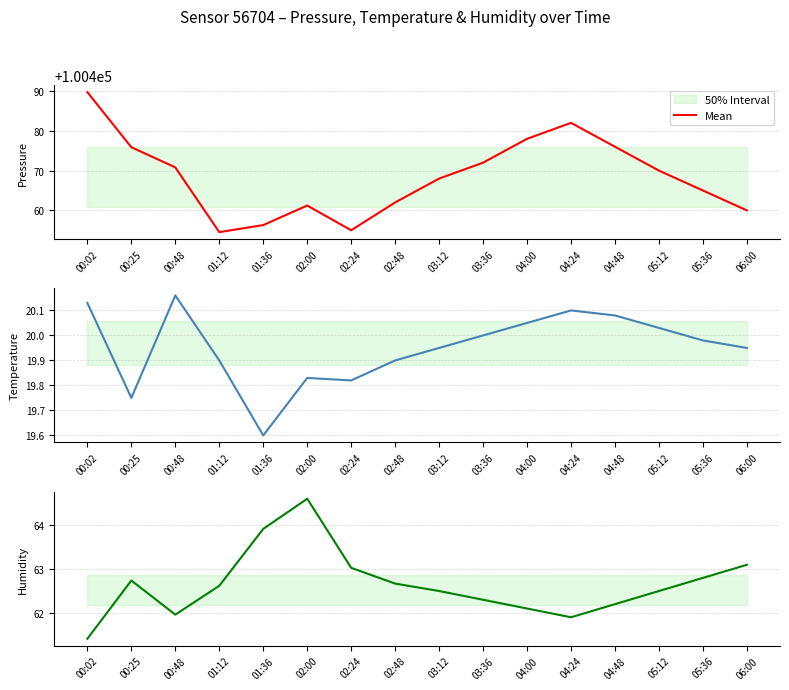

Reading left to right, what are all the values shown in this chart?

61.4	62.7	62.0	62.6	63.9	64.6	63.0	62.7	62.5	62.3	62.1	61.9	62.2	62.5	62.8	63.1